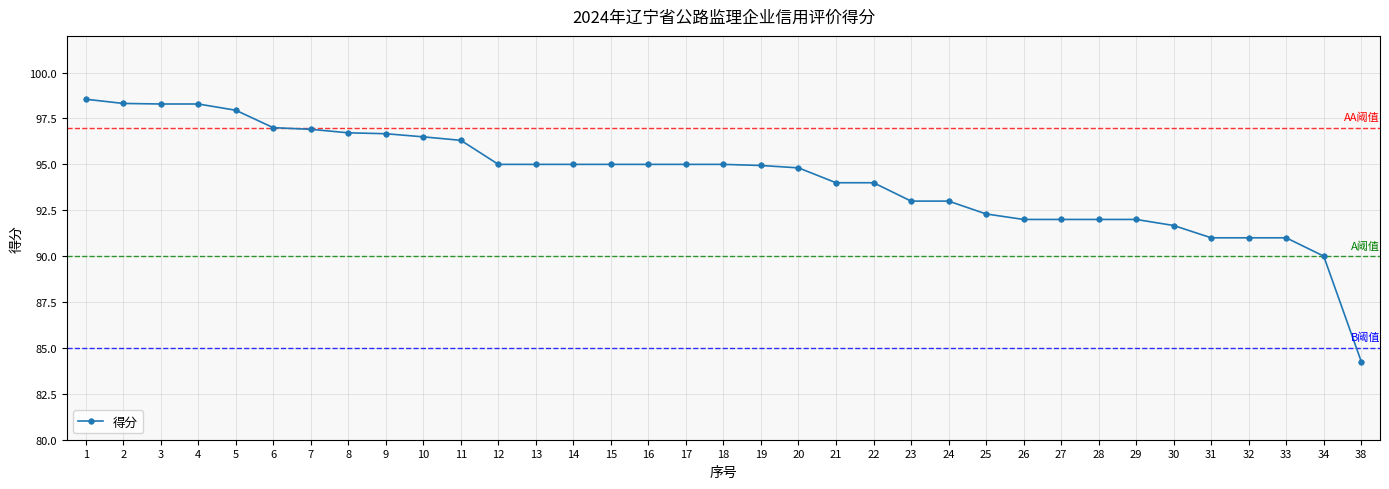

The value at 29 is 92.0. True or false?

True